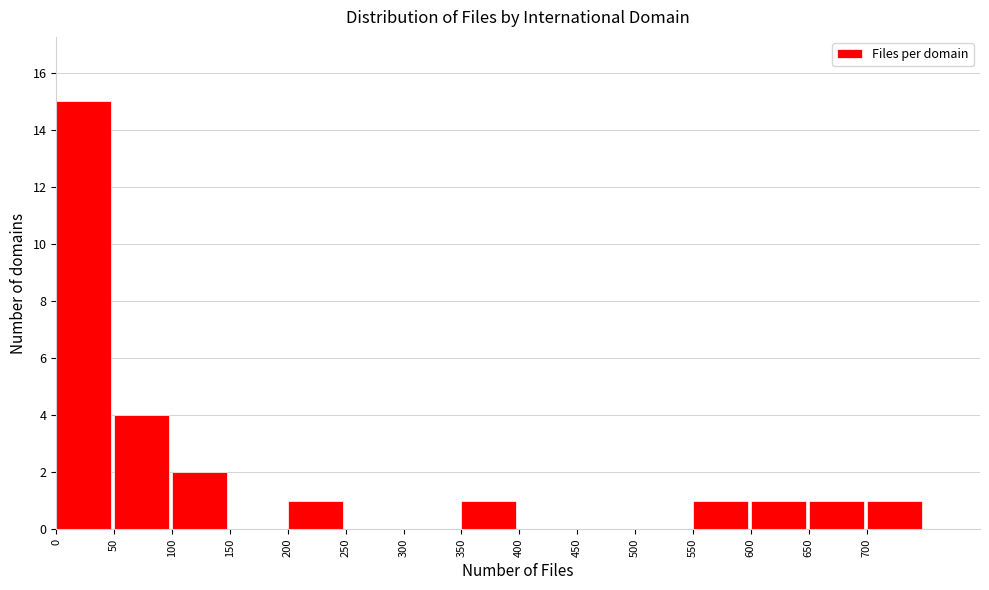

Over which range of the x-axis is the bar tallest?

0 to 50